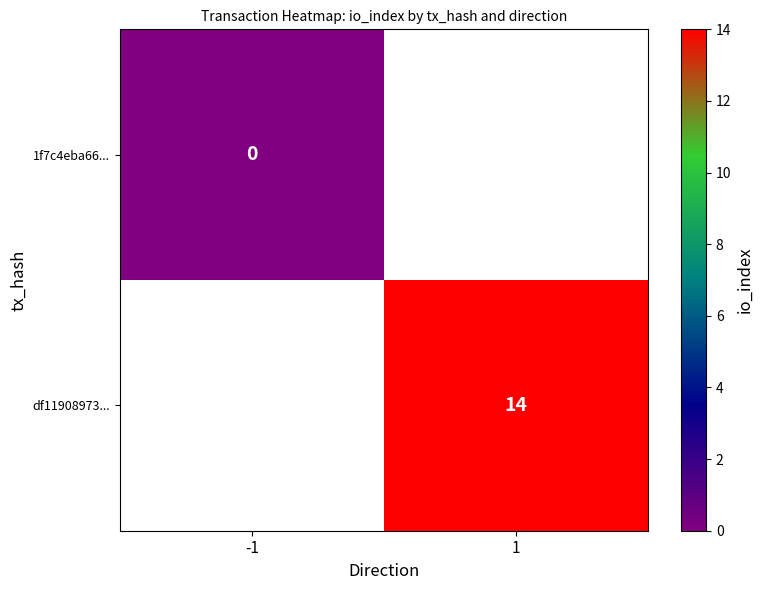

How many distinct data groups are displayed?

2